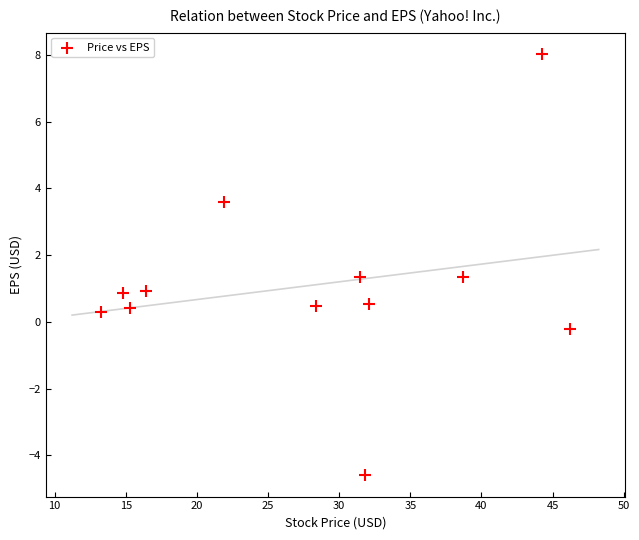

What is the average Y value?

1.1